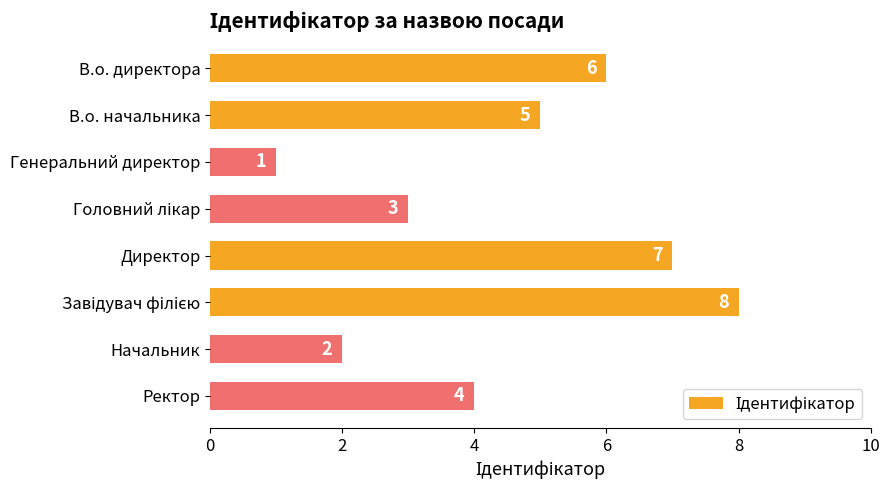

Is it true that the value at Начальник is 3?

False